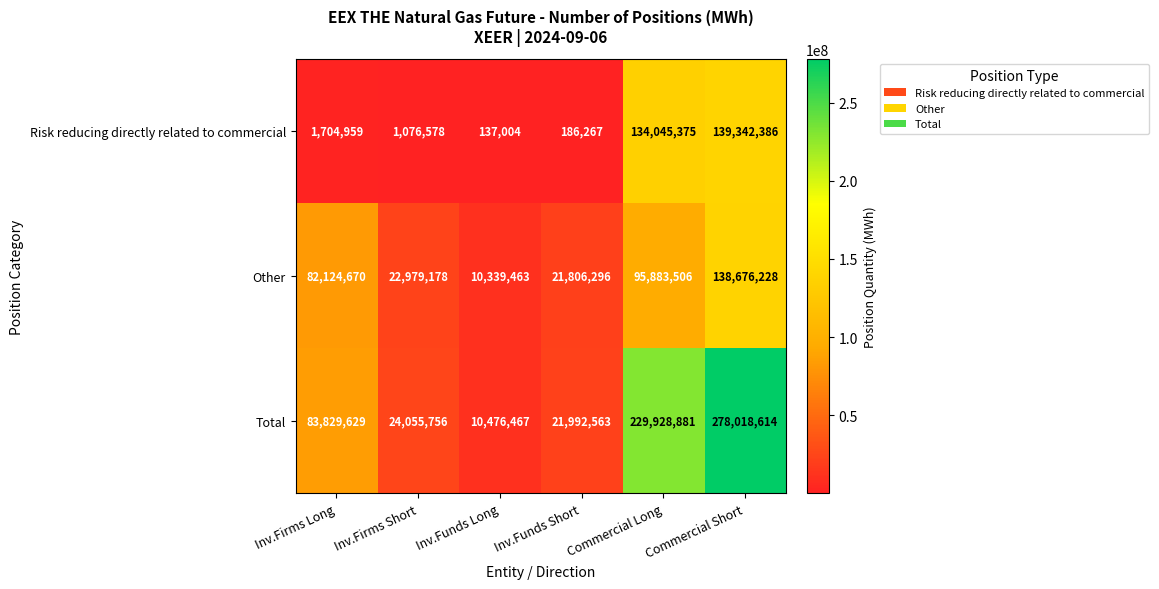

What is the minimum value shown in the chart?

137004